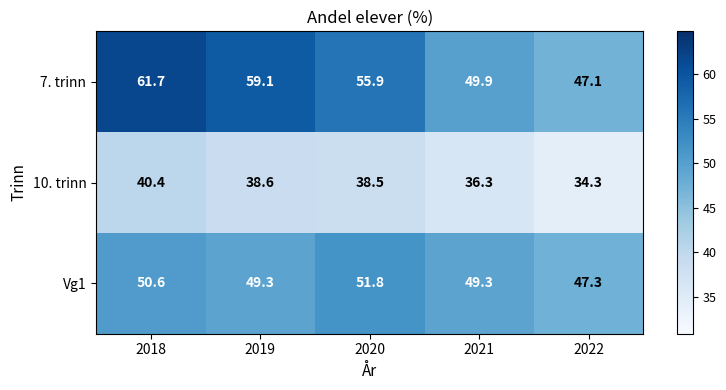

Reading left to right, transcribe all the data shown in this chart.

7. trinn: 2018=61.7	2019=59.1	2020=55.9	2021=49.9	2022=47.1
10. trinn: 2018=40.4	2019=38.6	2020=38.5	2021=36.3	2022=34.3
Vg1: 2018=50.6	2019=49.3	2020=51.8	2021=49.3	2022=47.3